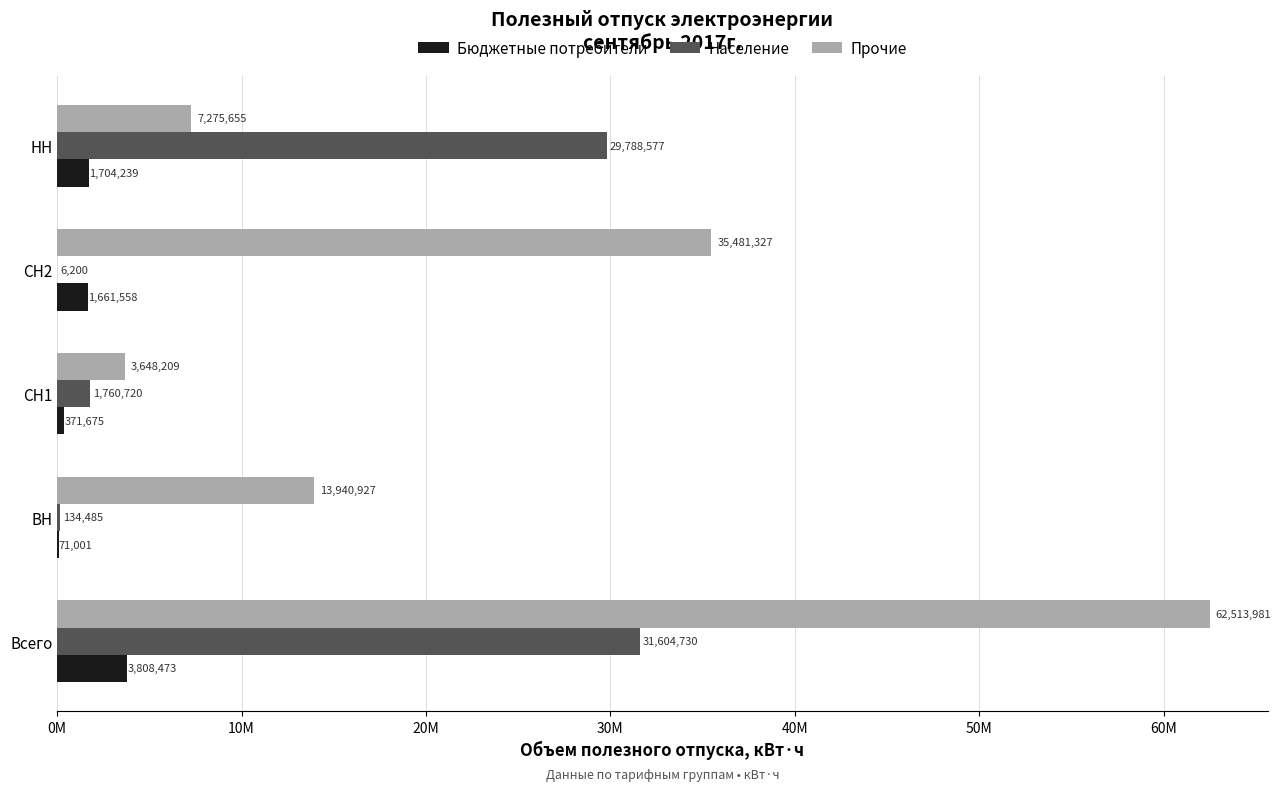

What is the average value of the Прочие series?

24572020